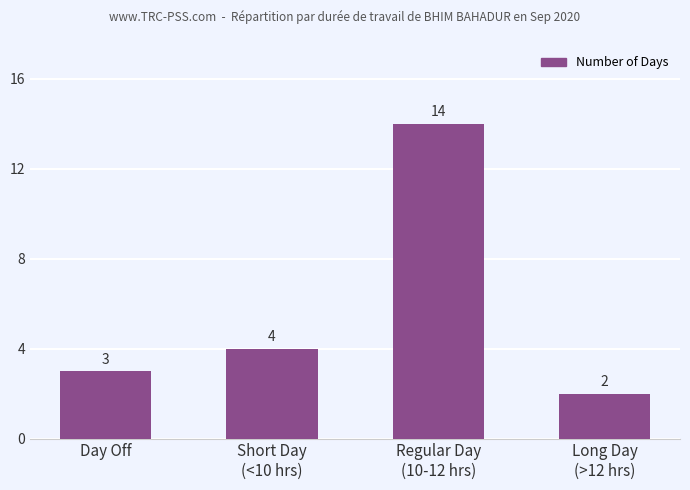

What is the change in value from Day Off to Long Day
(>12 hrs)?

-1